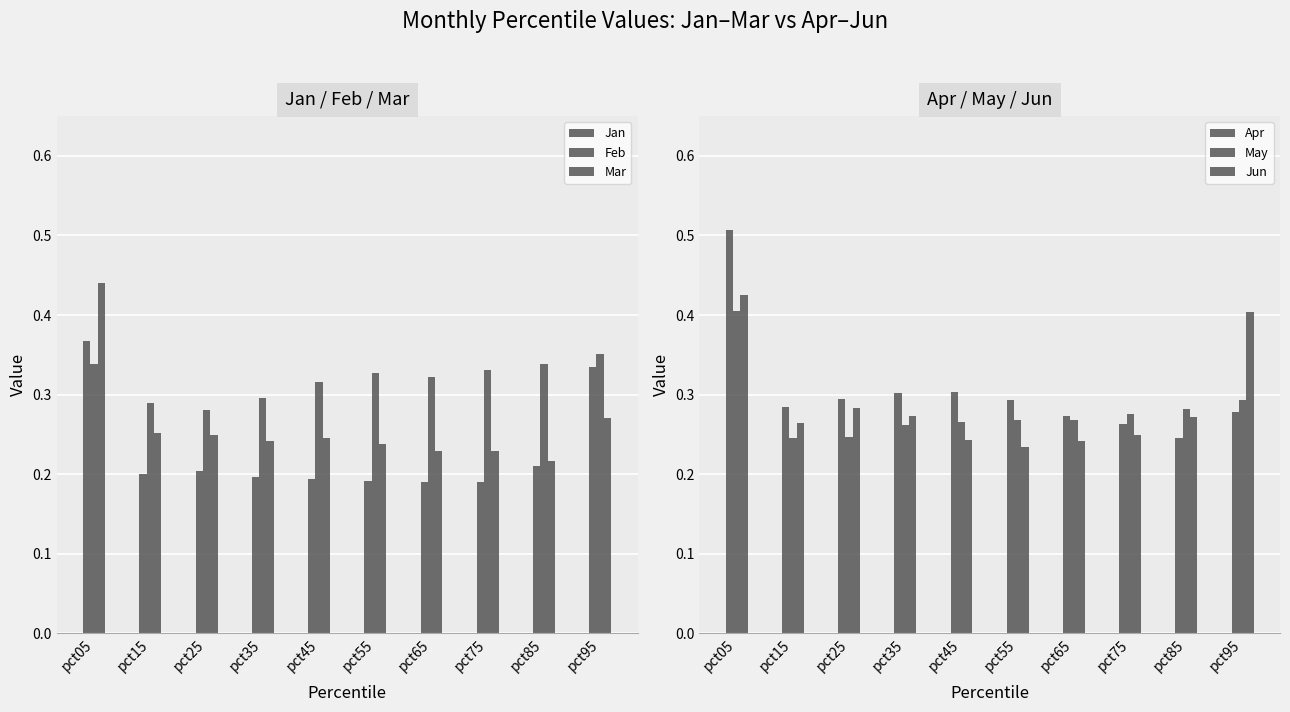

What is the minimum value shown in the chart?

0.2